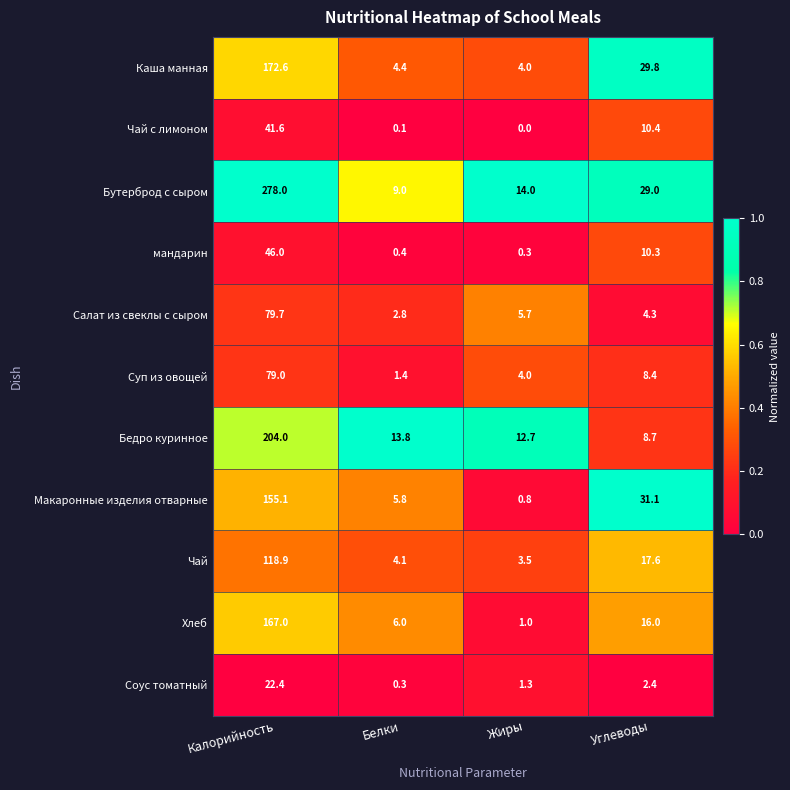

The Макаронные изделия отварные series shows 1.2 at Жиры. True or false?

False